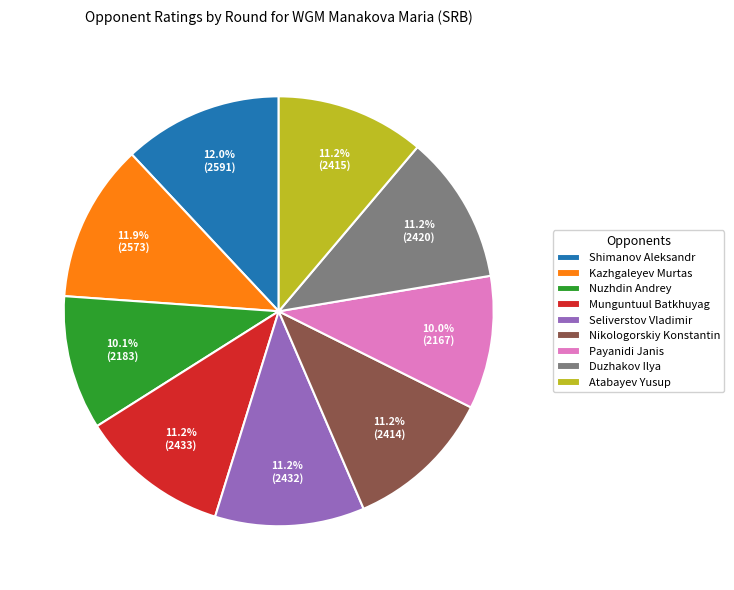

Do Nikologorskiy Konstantin and Seliverstov Vladimir together represent more than half of the pie?

No